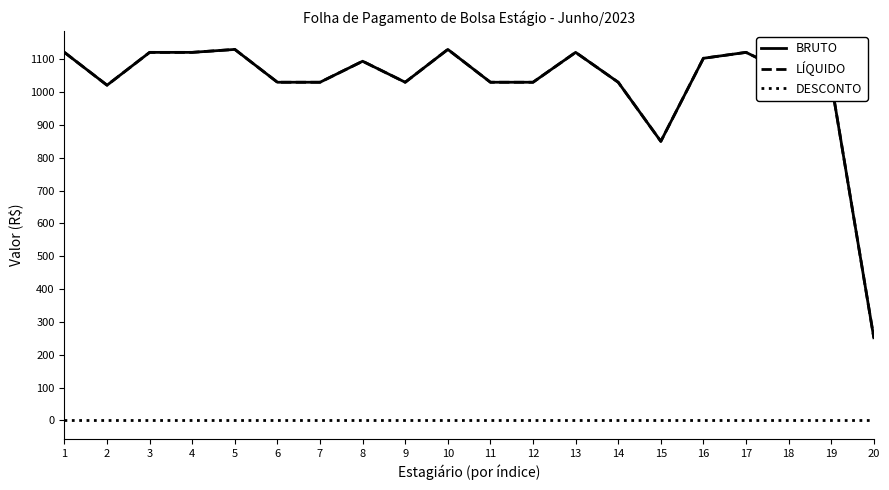

Does the chart display data point markers on the line(s)?

No